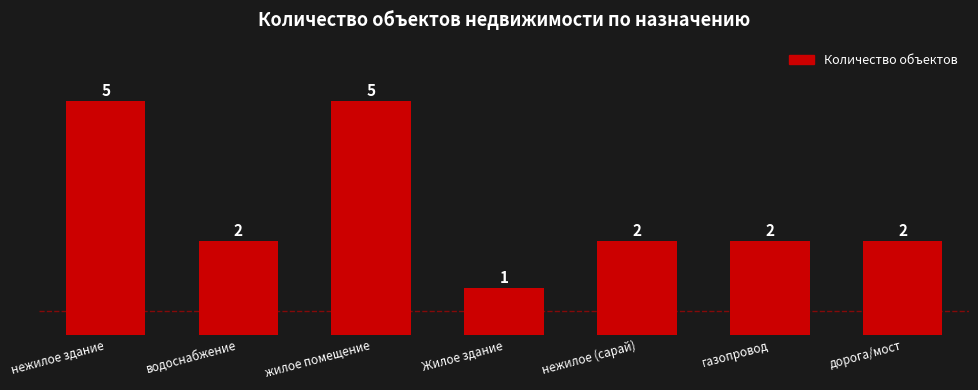

What is the difference between the maximum and minimum values?

4